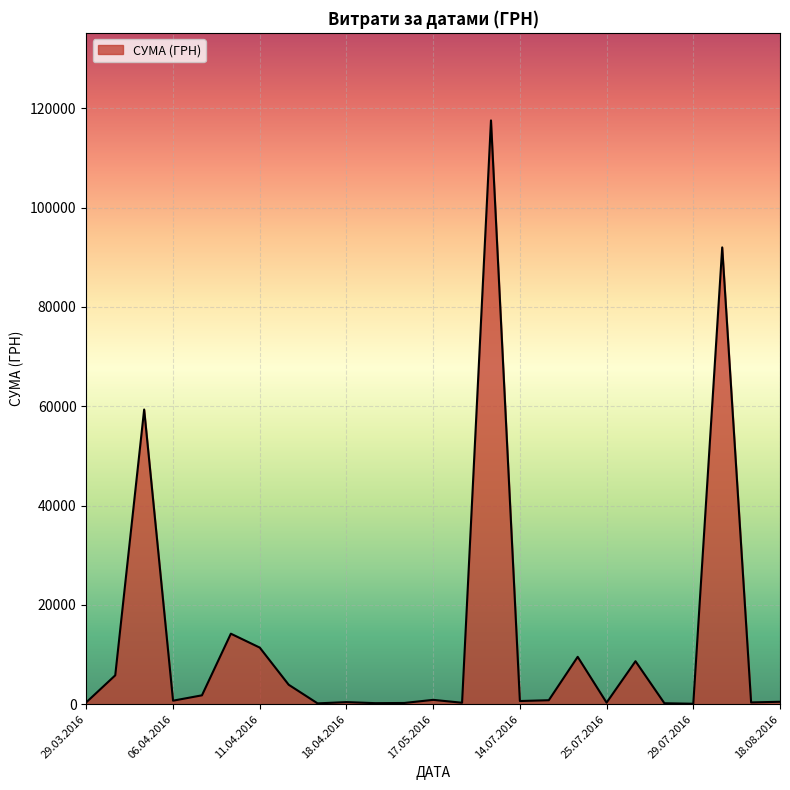

What is the greatest value displayed?

117568.8